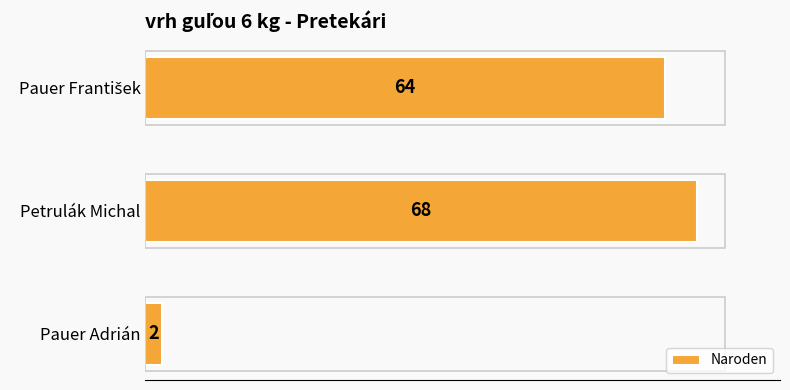

Between Pauer Adrián and Petrulák Michal, which is larger?

Petrulák Michal